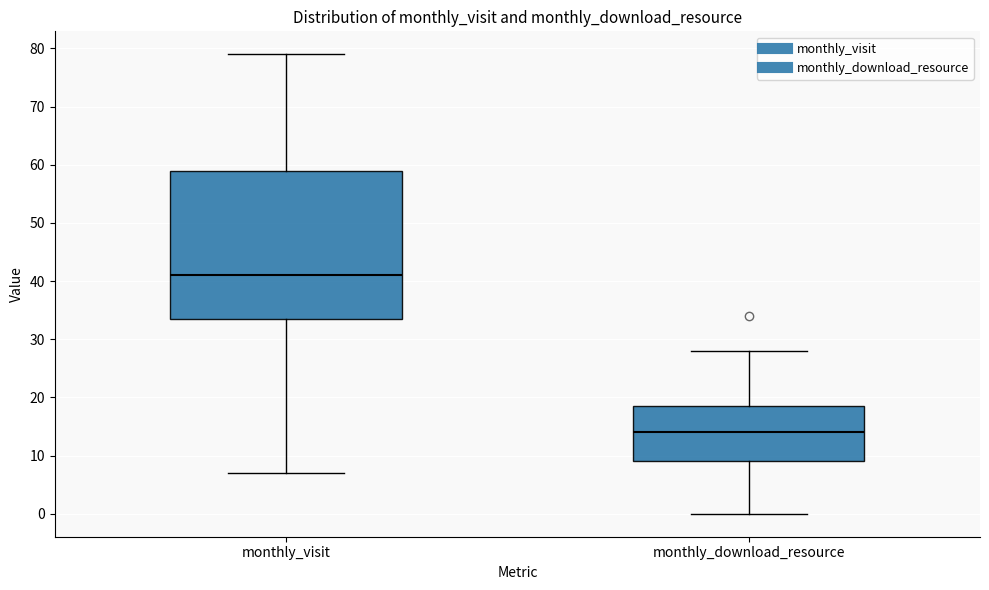

Which box has the lowest median line?

monthly_download_resource